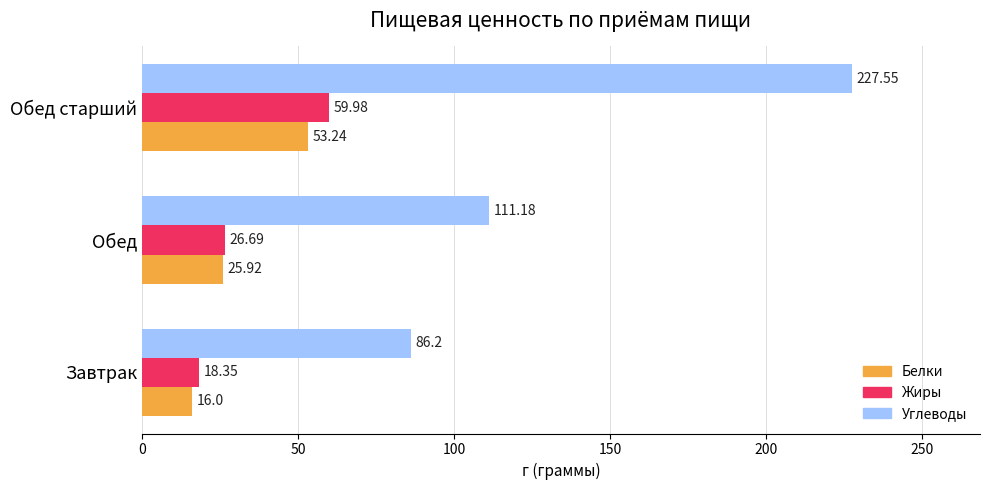

What is the greatest value displayed?

227.6